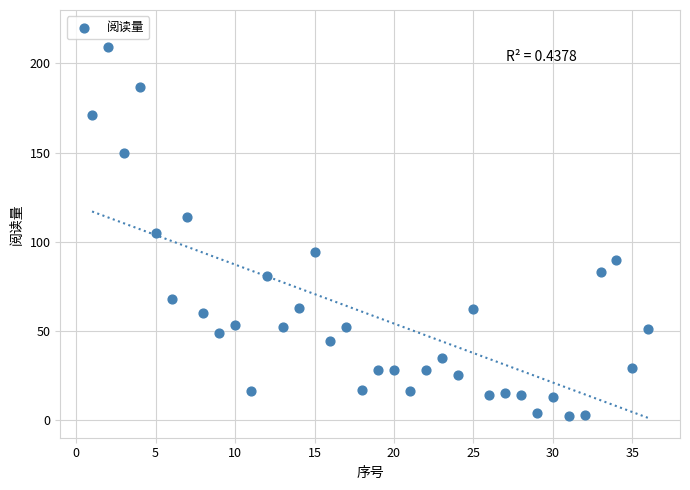

What is the range of Y values (max minus min)?

207